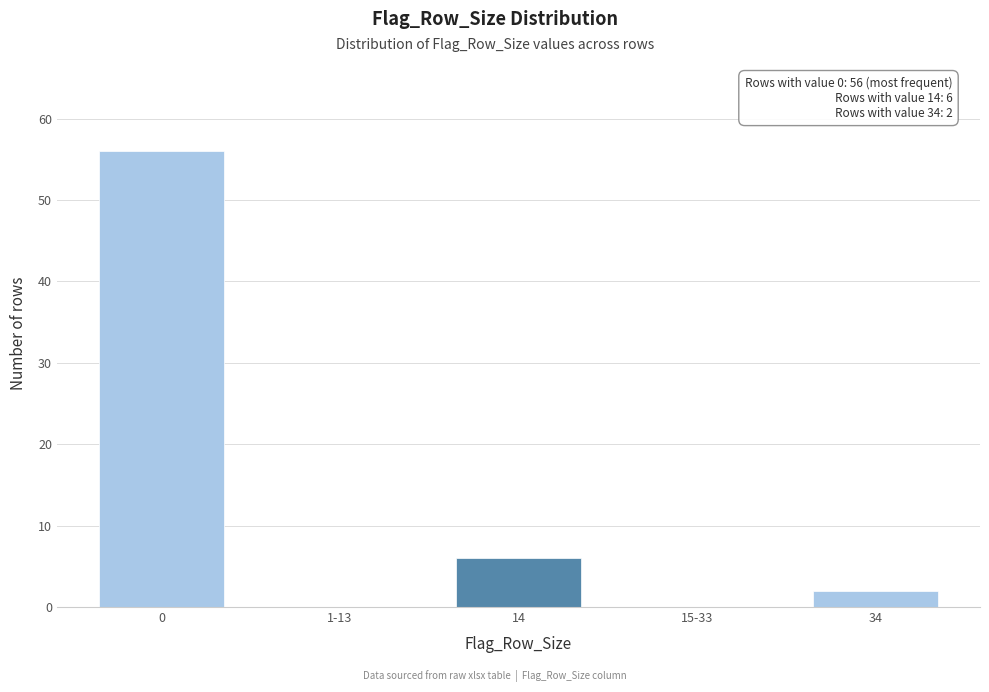

Reading left to right, transcribe all the data shown in this chart.

0=56	1-13=0	14=6	15-33=0	34=2